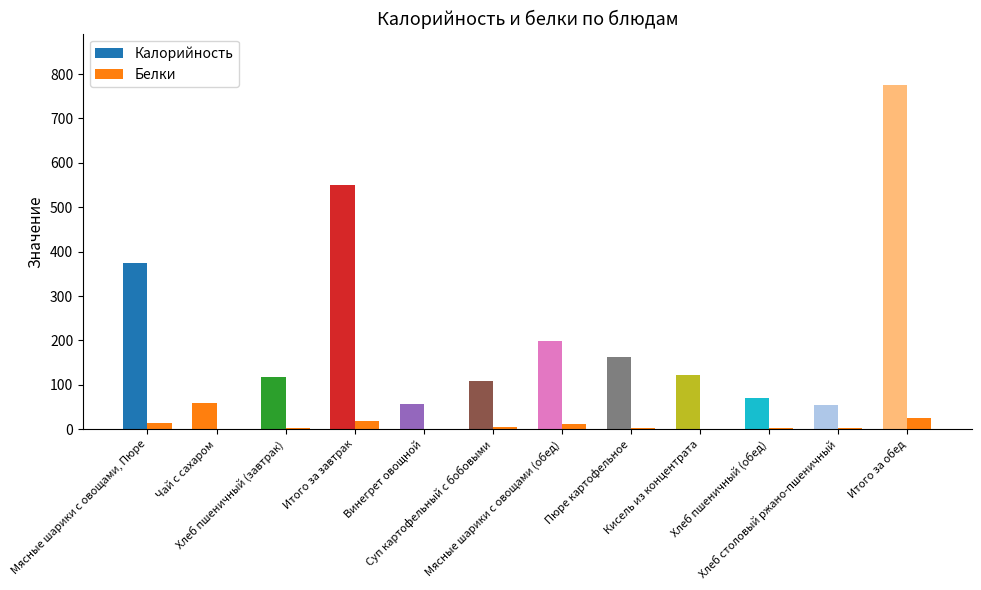

At which label does Белки reach its minimum?

Чай с сахаром